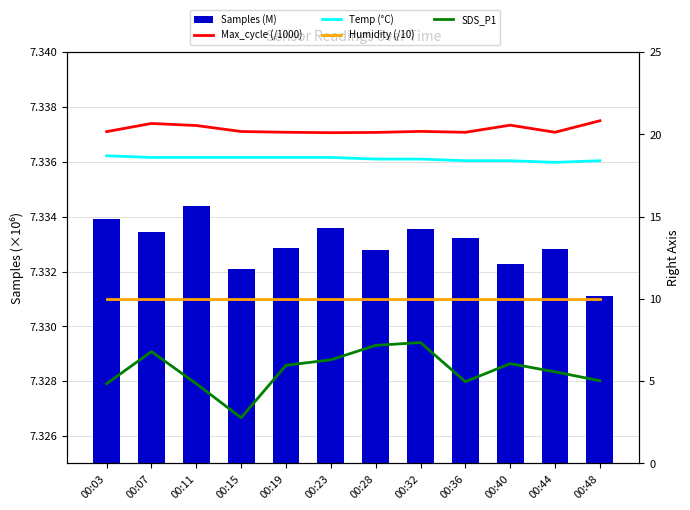

What is the average value of the Humidity (/10) series?

10.0